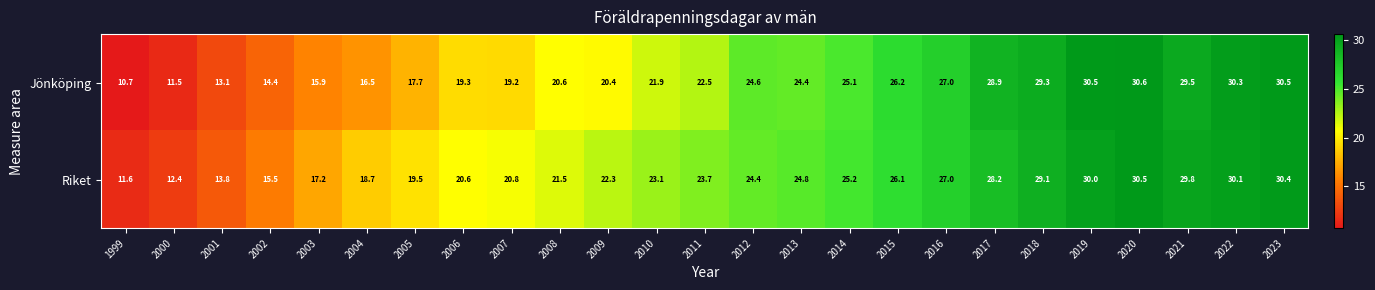

What is the sum of all Riket values?

576.3